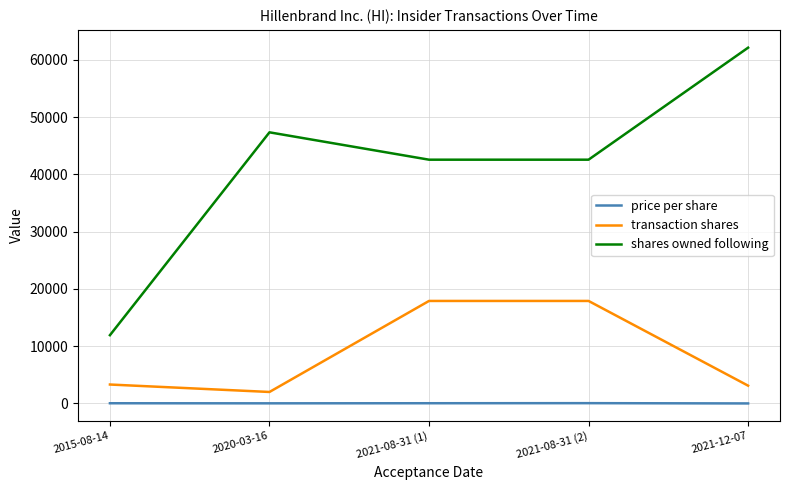

True or false: shares owned following and transaction shares intersect in this chart.

False